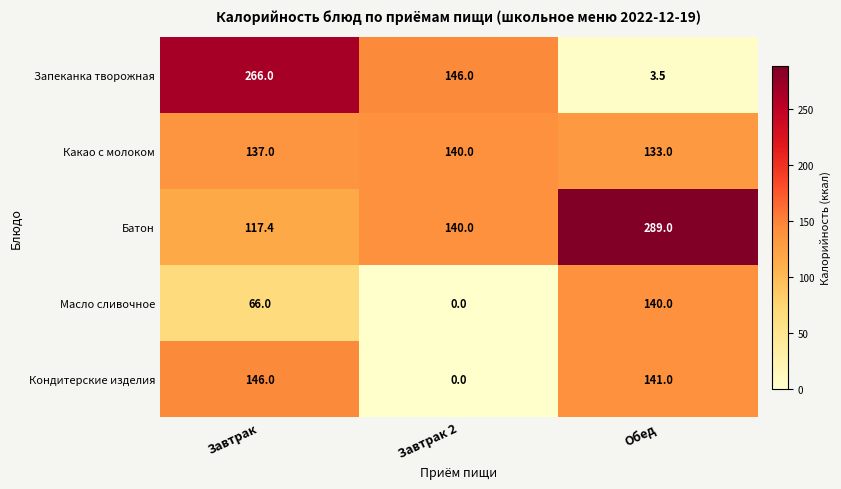

True or false: Батон has a value of 289.0 at Обед.

True